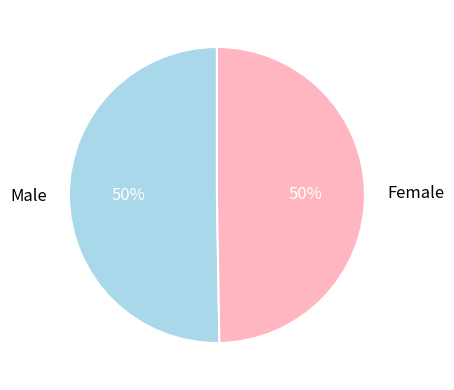

To the nearest percent, what is the combined percentage of Male and Female?

100%